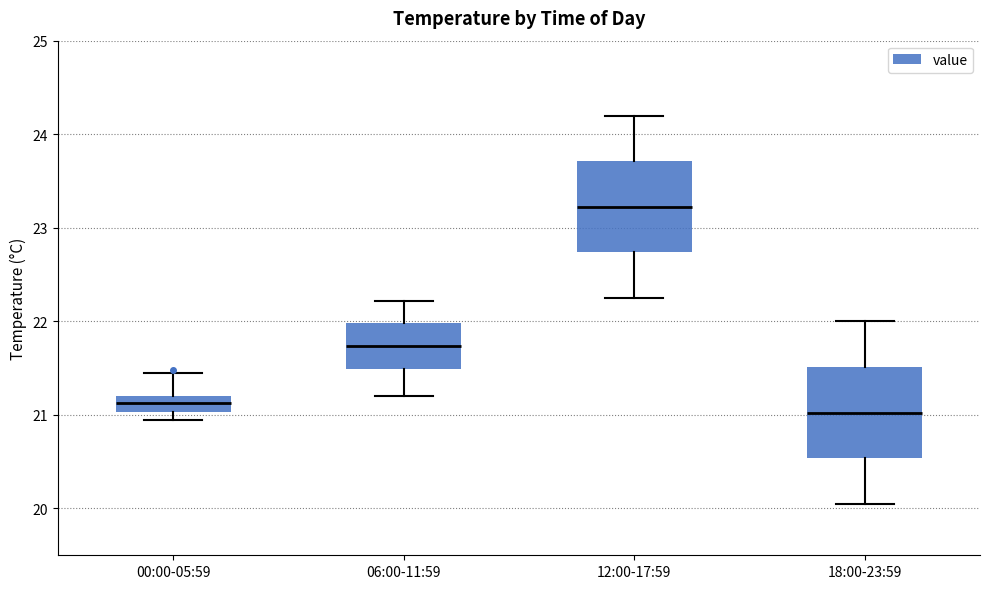

Where does the lower whisker of the box for 18:00-23:59 end on the y-axis? The values are not printed on the chart, so give them approximately, as read against the axis.

20.1